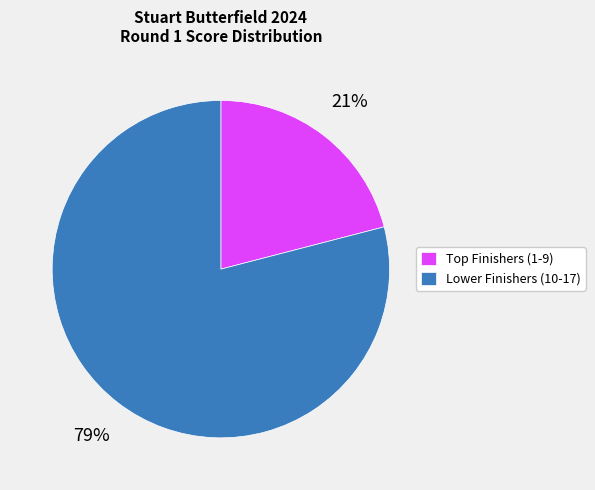

To the nearest percent, what is the difference between the largest and smallest slice percentages?

58%